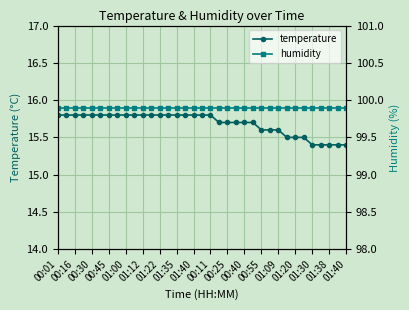

True or false: temperature and humidity cross at least once.

False